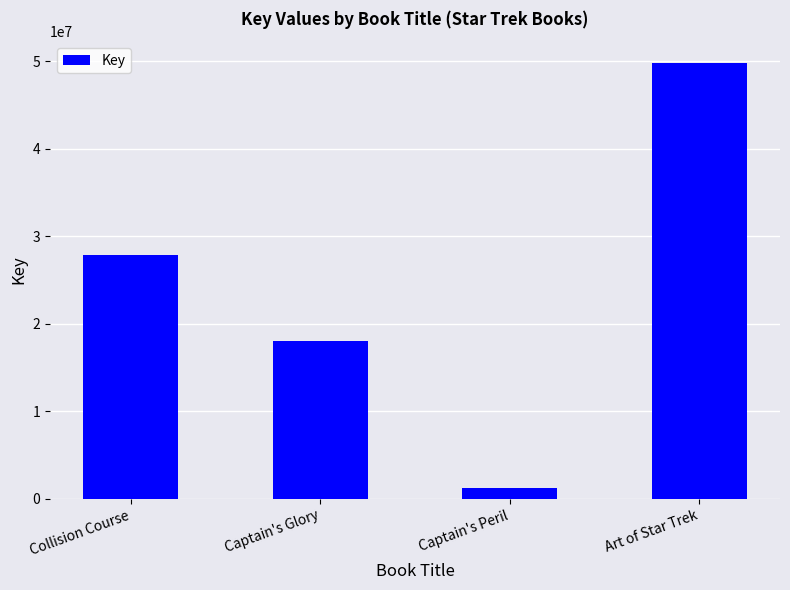

List the labels in order of value, largest first.

Art of Star Trek, Collision Course, Captain's Glory, Captain's Peril